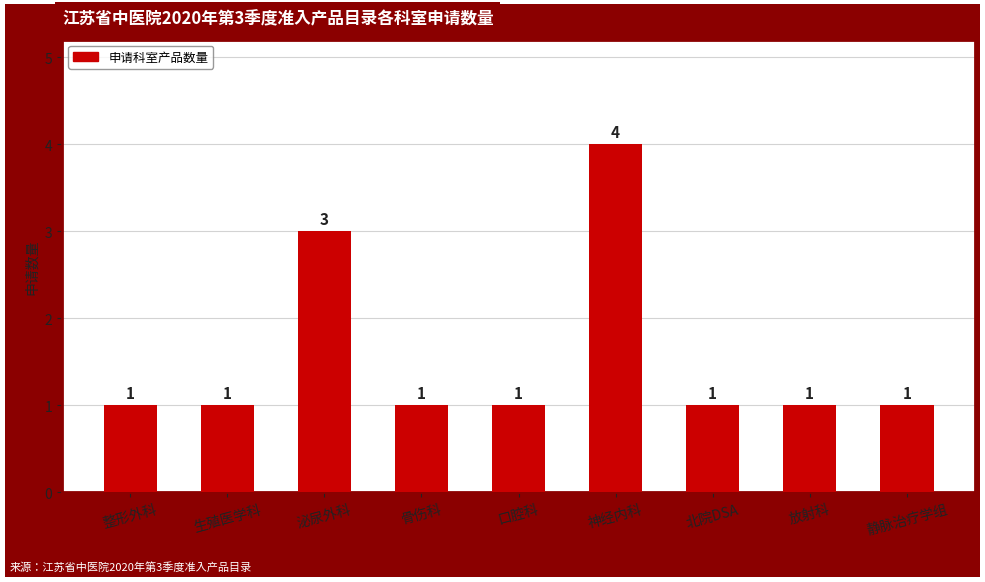

Reading left to right, what are all the values shown in this chart?

整形外科=1	生殖医学科=1	泌尿外科=3	骨伤科=1	口腔科=1	神经内科=4	北院DSA=1	放射科=1	静脉治疗学组=1